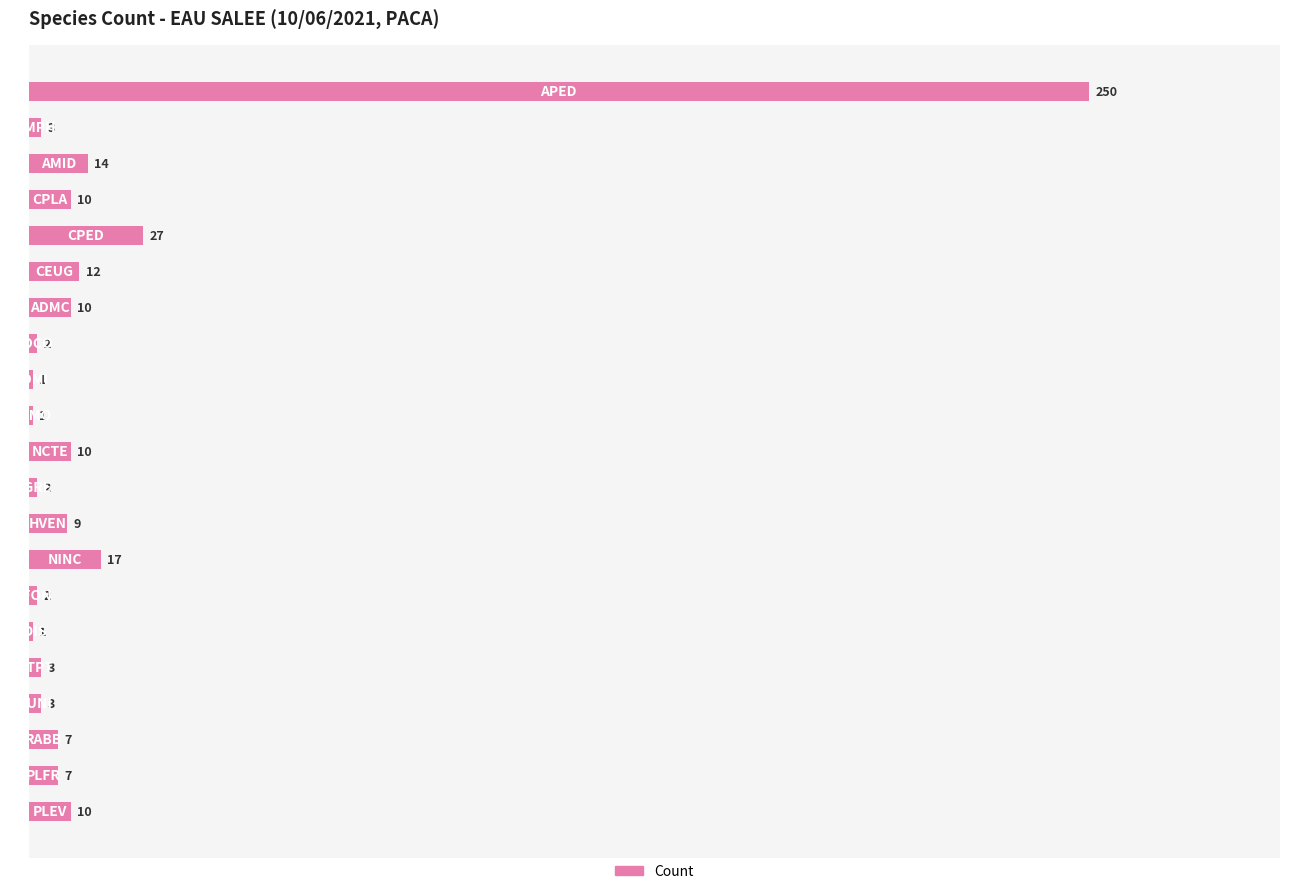

What is the difference between the maximum and minimum values?

249